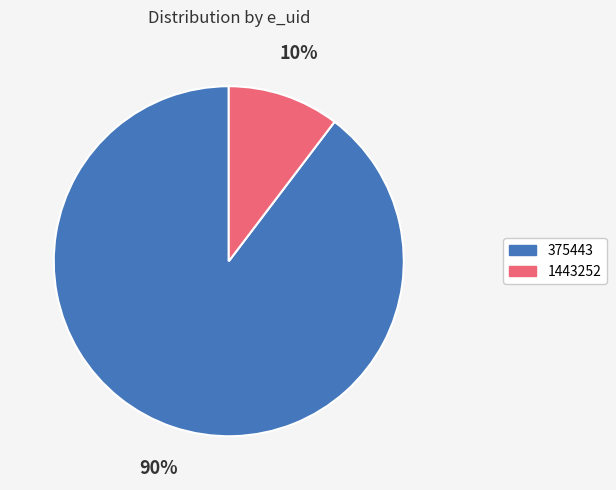

Is the sum of 1443252 and 375443 greater than half?

Yes